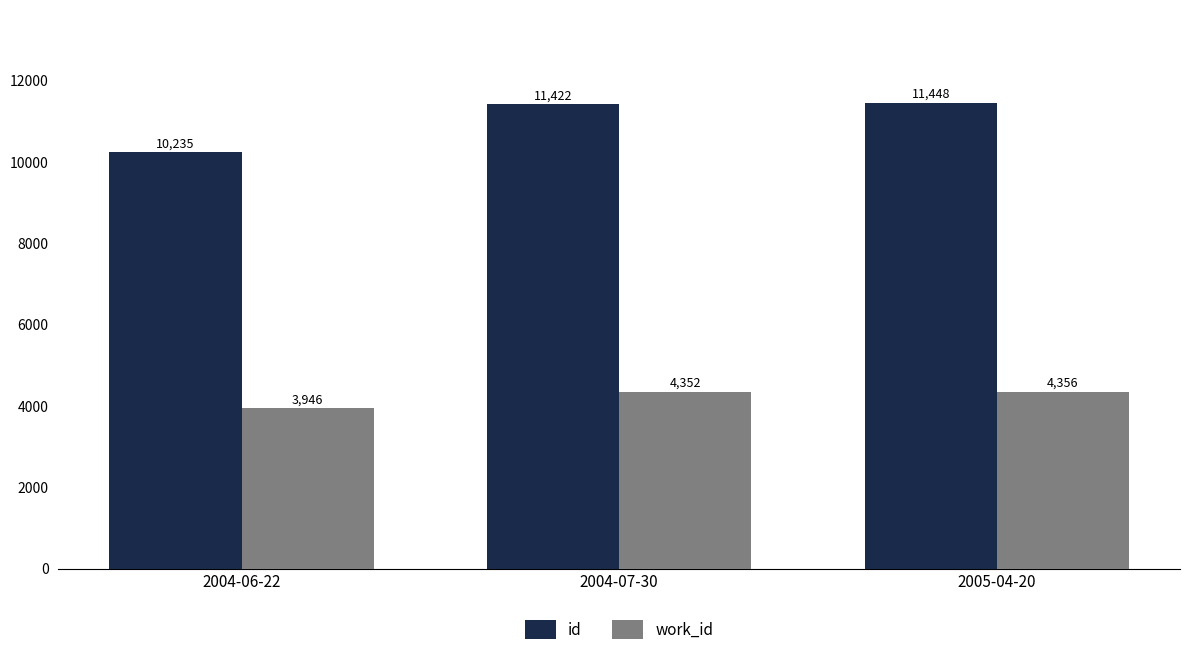

Reading left to right, extract all data points from this chart.

id: 2004-06-22=10235	2004-07-30=11422	2005-04-20=11448
work_id: 2004-06-22=3946	2004-07-30=4352	2005-04-20=4356